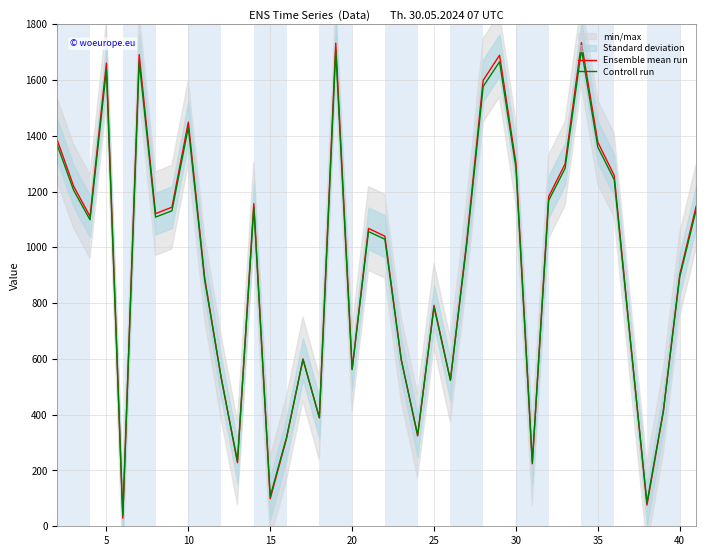

Is it true that Ensemble mean run equals 50.5 at 36?

False